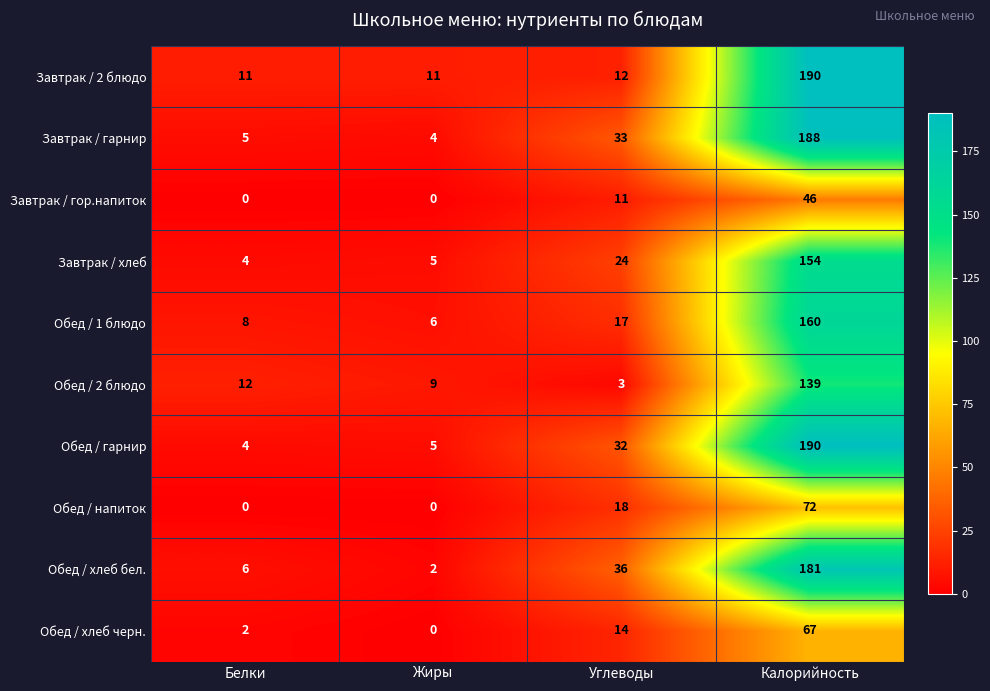

The Обед / 1 блюдо series shows 17 at Углеводы. True or false?

True